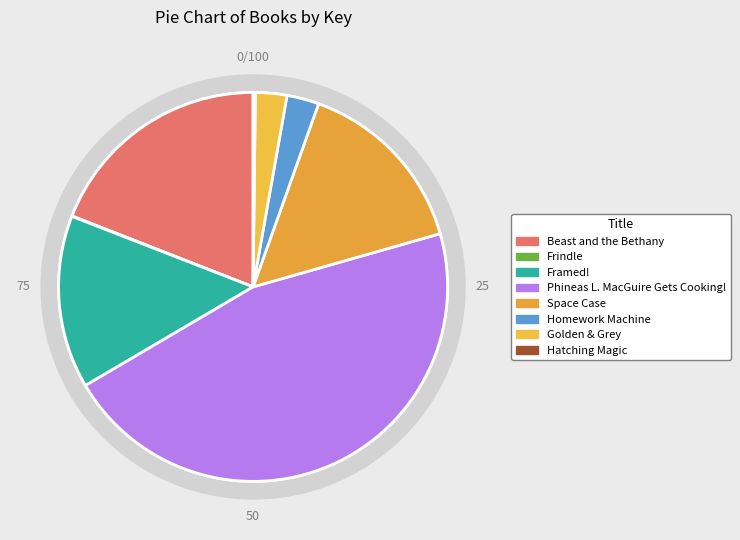

Between Frindle and Beast and the Bethany, which is larger?

Beast and the Bethany